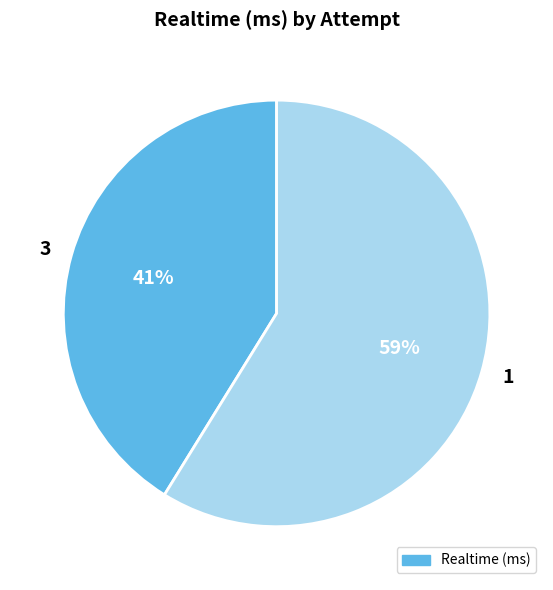

What percentage is the 3 slice, to the nearest percent?

41%